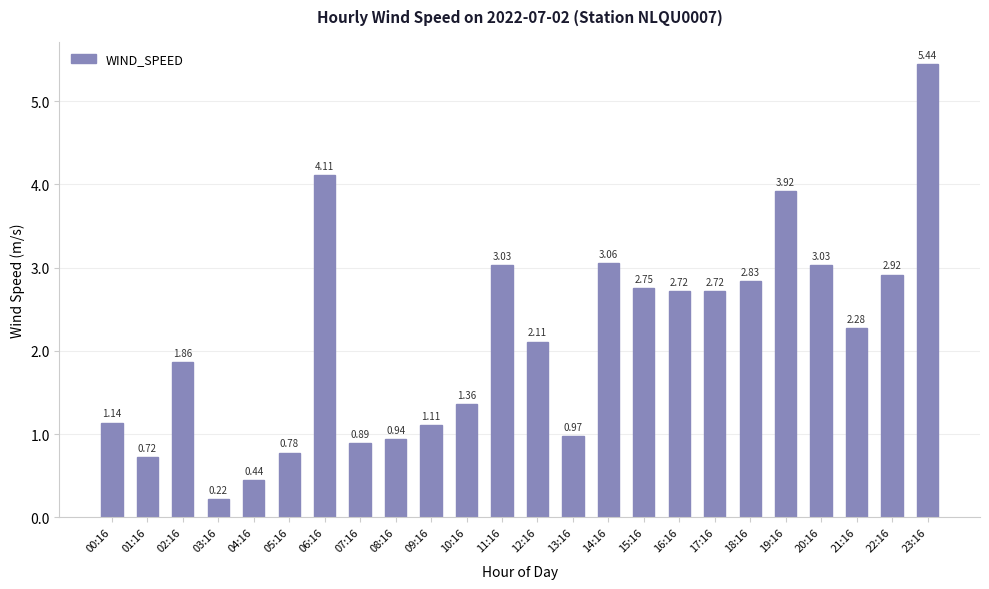

Count the number of values greater than 2.

13